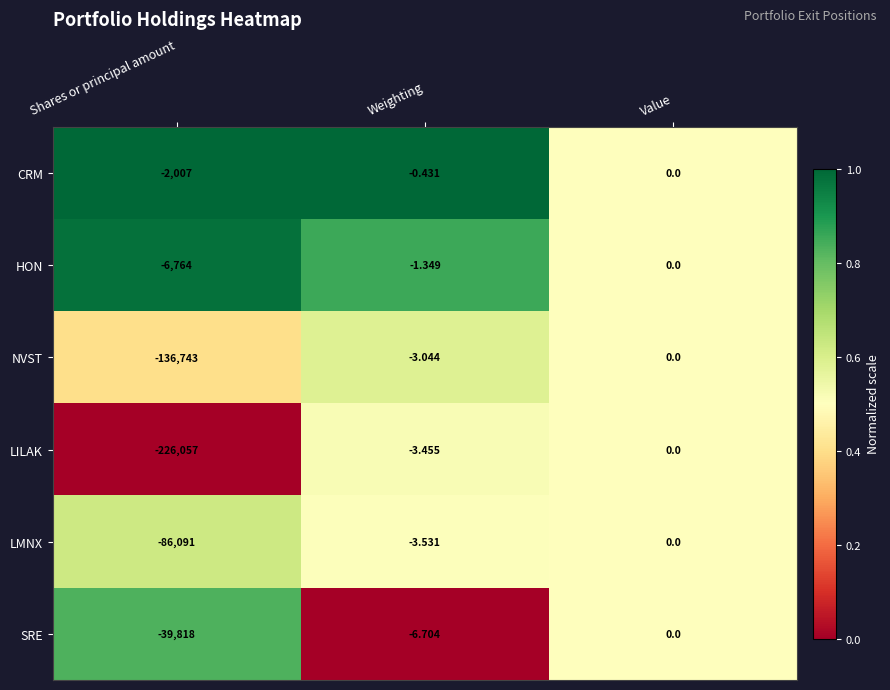

List the labels in order of LILAK value, largest first.

Value, Weighting, Shares or principal amount